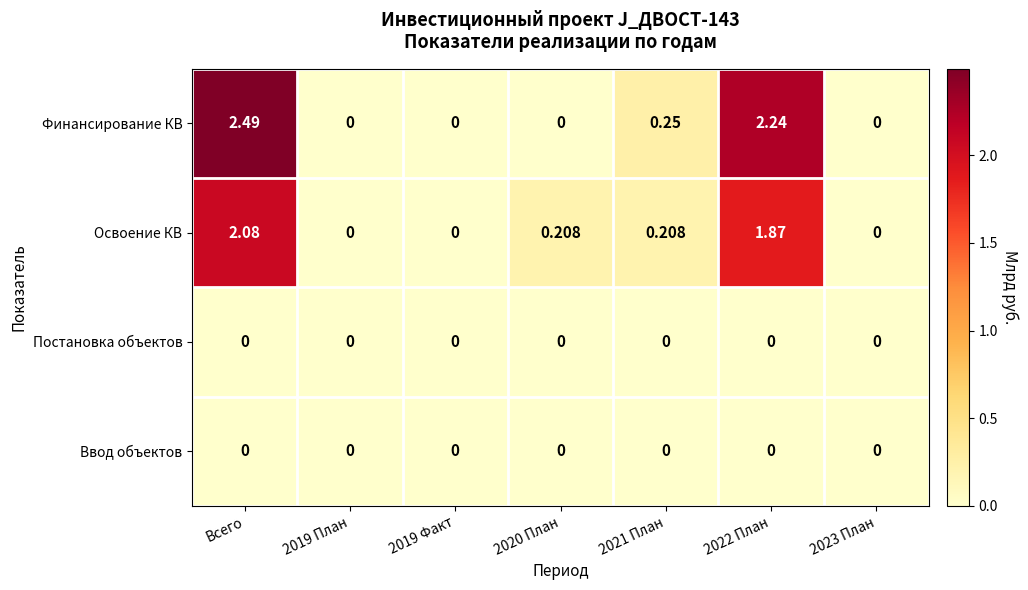

What is the difference between the highest and lowest values at Всего?

2.5